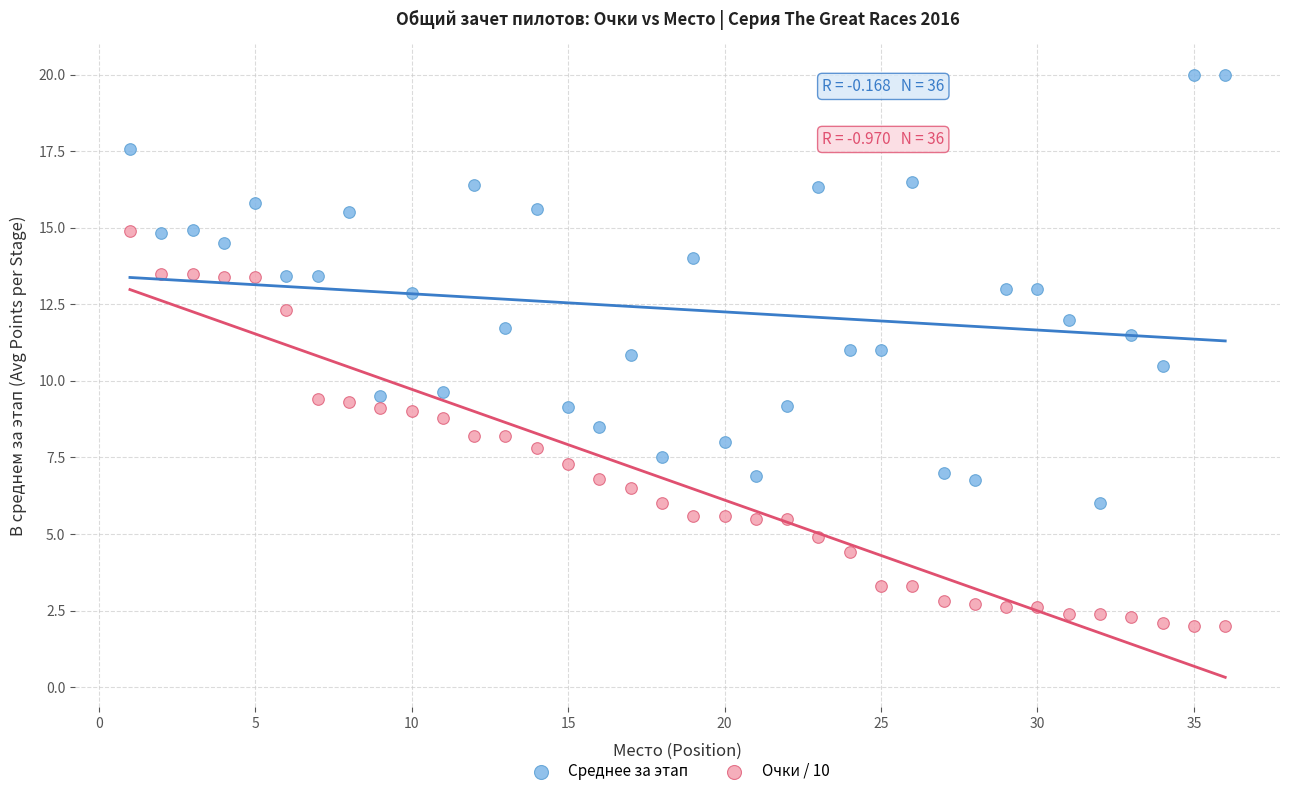

Which series reaches the maximum Y coordinate?

Среднее за этап